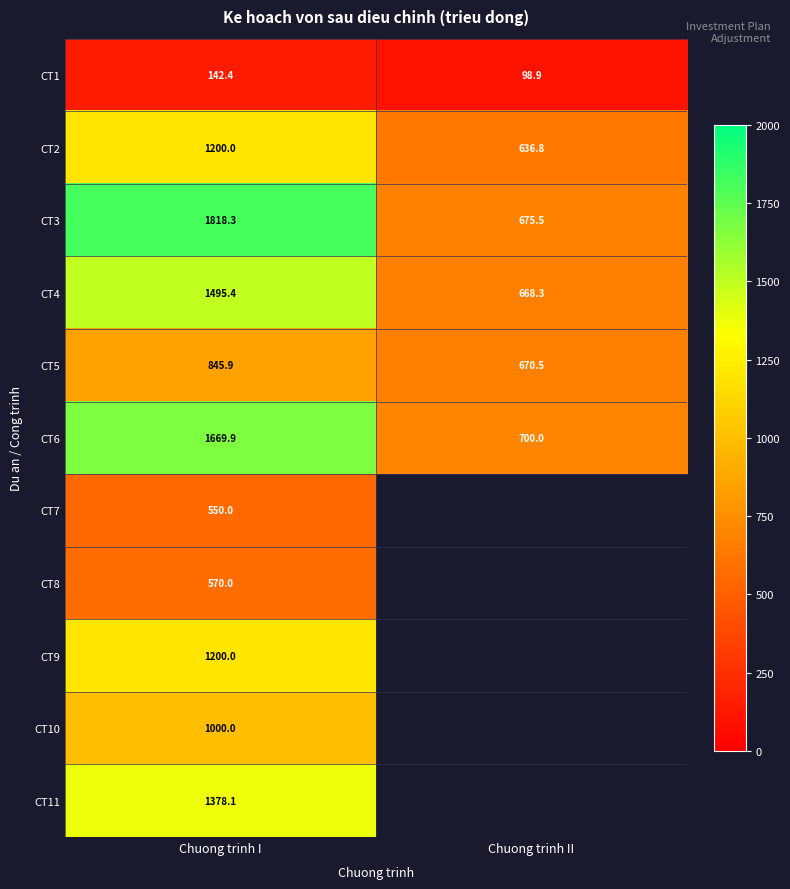

At which label is CT1 closest to 120?

Chuong trinh II